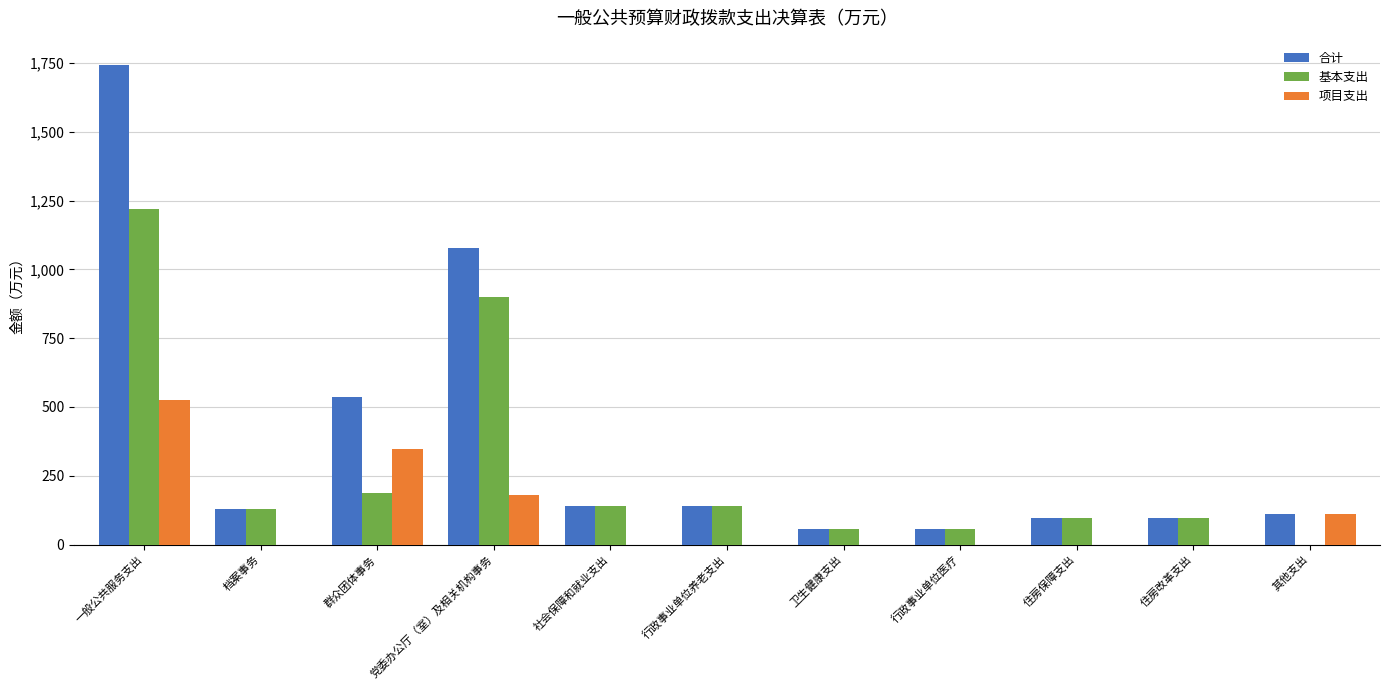

Which series changed the most between 社会保障和就业支出 and 其他支出?

基本支出